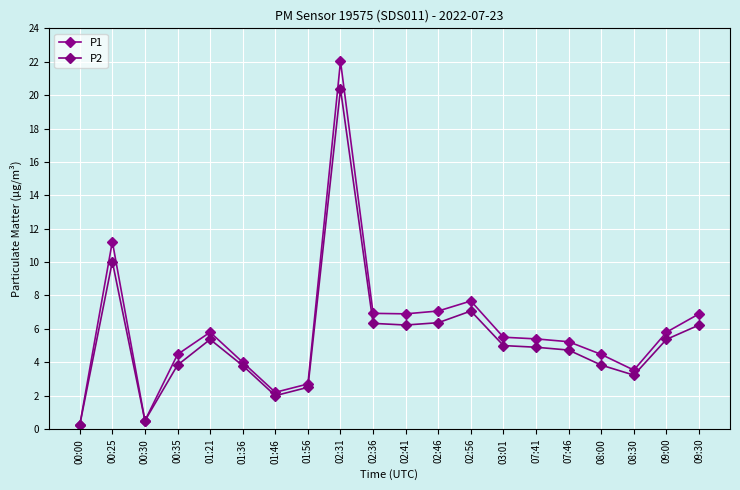

True or false: P1 and P2 cross at least once.

False